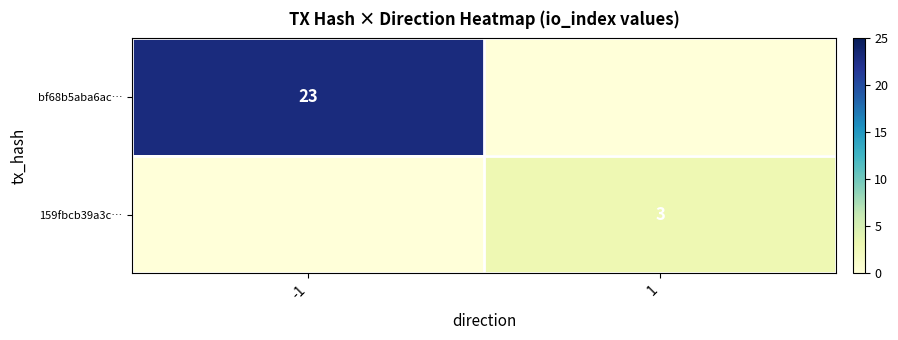

At which category does the chart reach its minimum across all series?

1